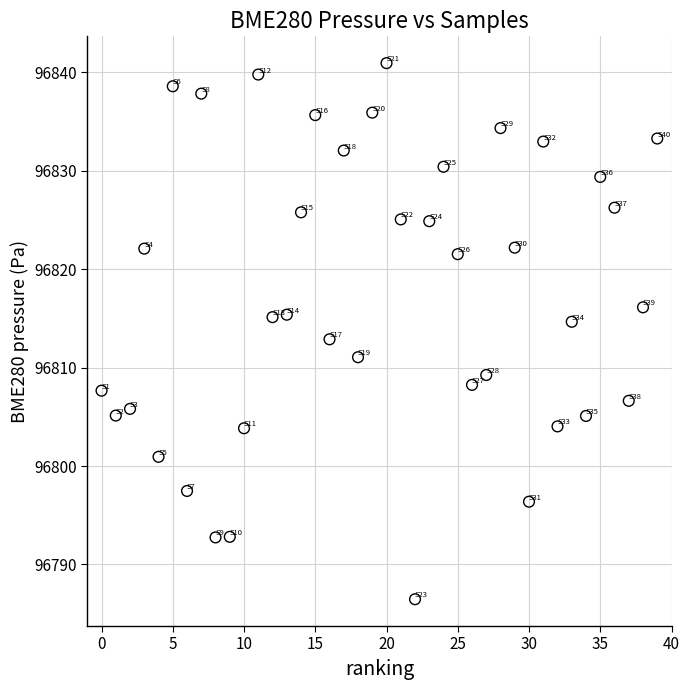

What is the range of Y values (max minus min)?

54.5